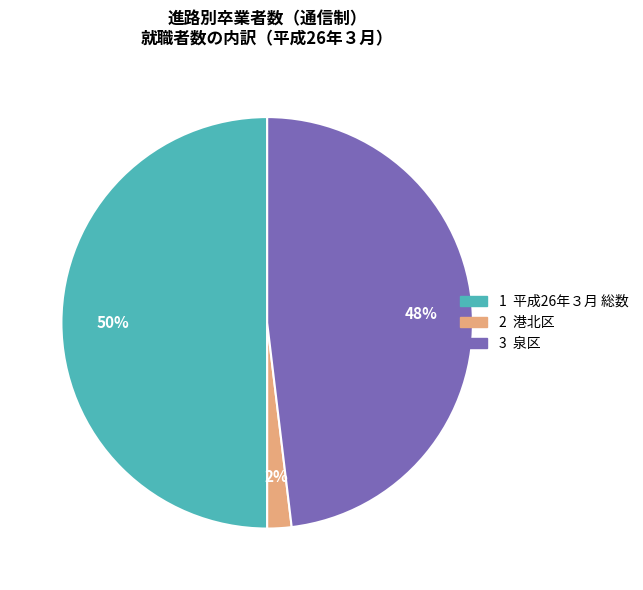

To the nearest percent, what is the average slice percentage?

33%